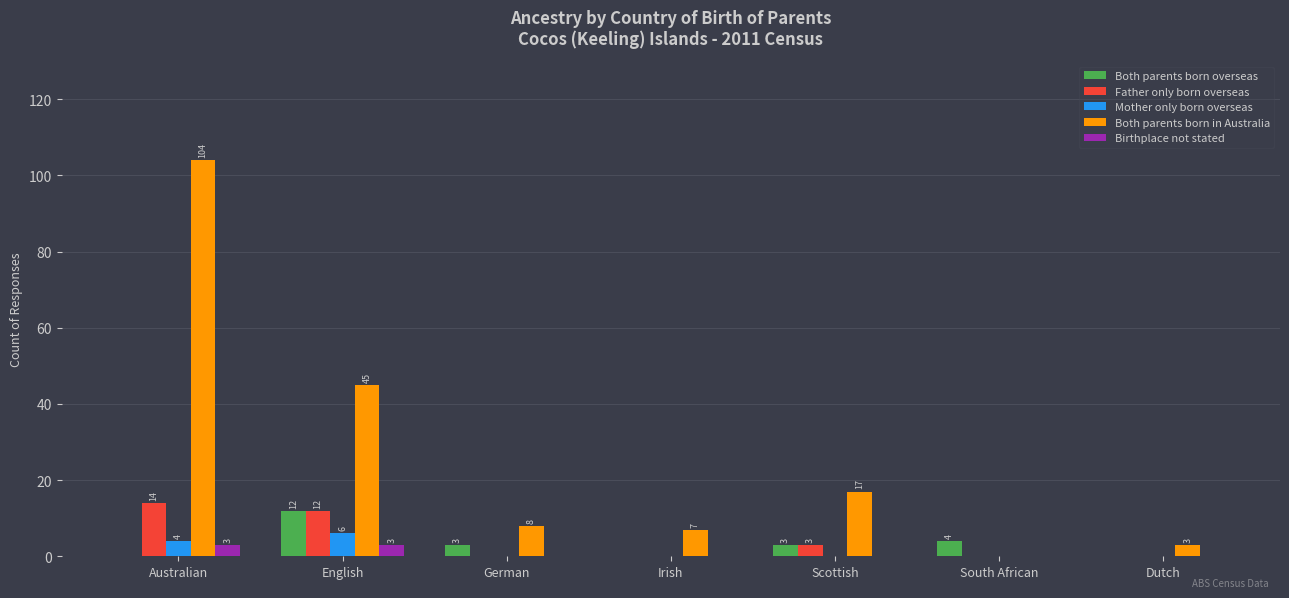

Where is Both parents born in Australia nearest to the value 52?

English